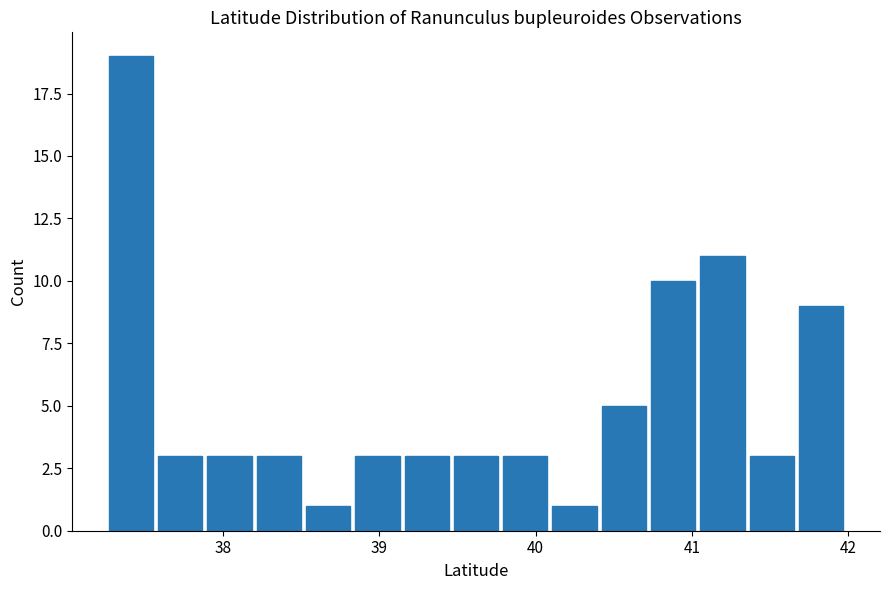

Around what value on the x-axis is the tallest bar? Give the approximate position of its centre, as read against the axis.

37.4